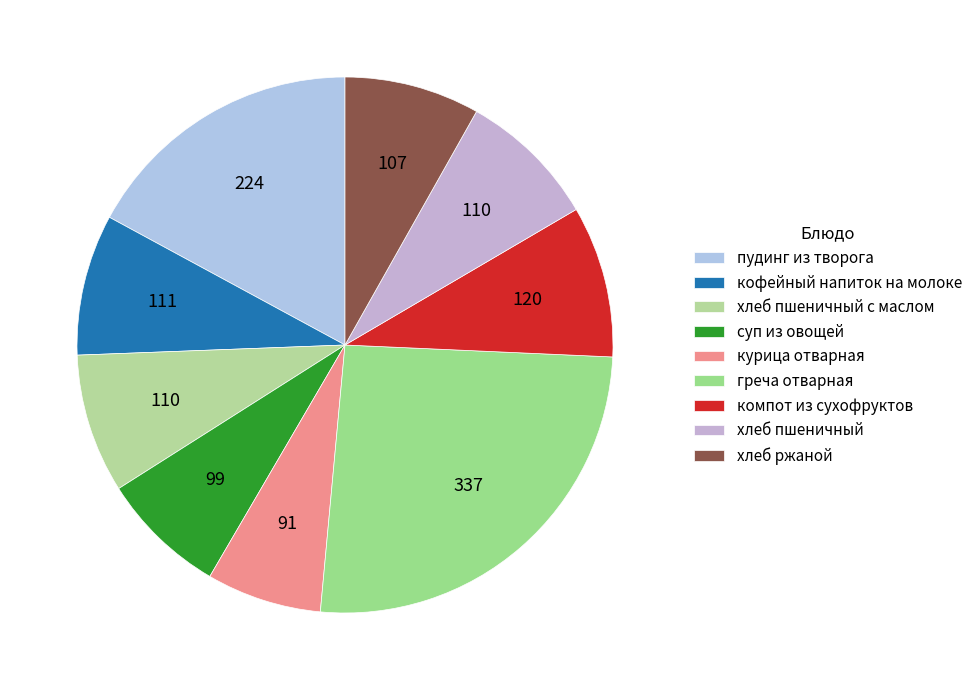

Is there a majority slice in this chart?

No